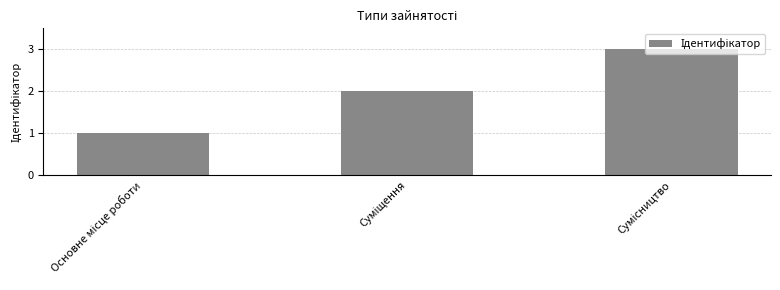

Does the chart contain stacked bars?

No